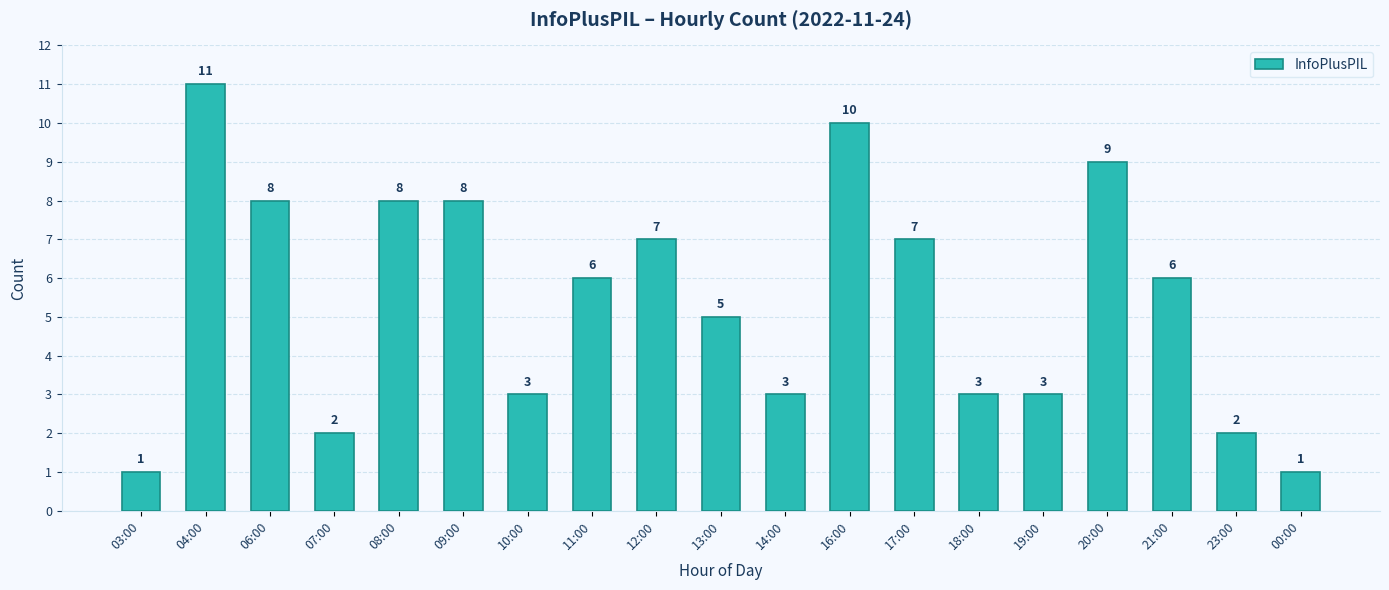

What is the difference between the maximum and minimum values?

10